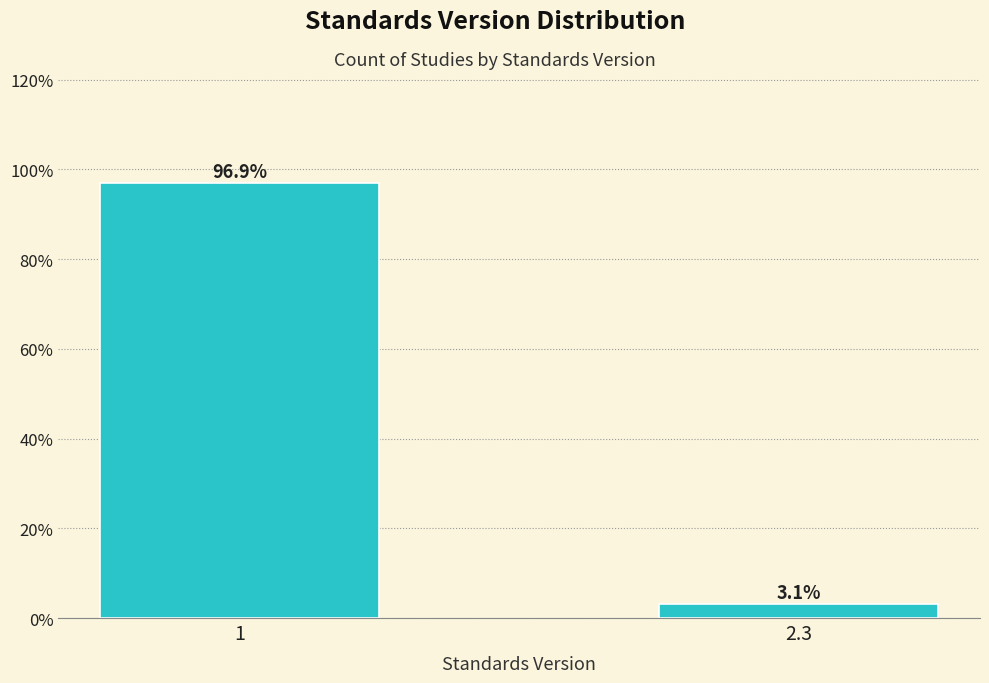

Reading left to right, extract all data points from this chart.

96.9	3.1